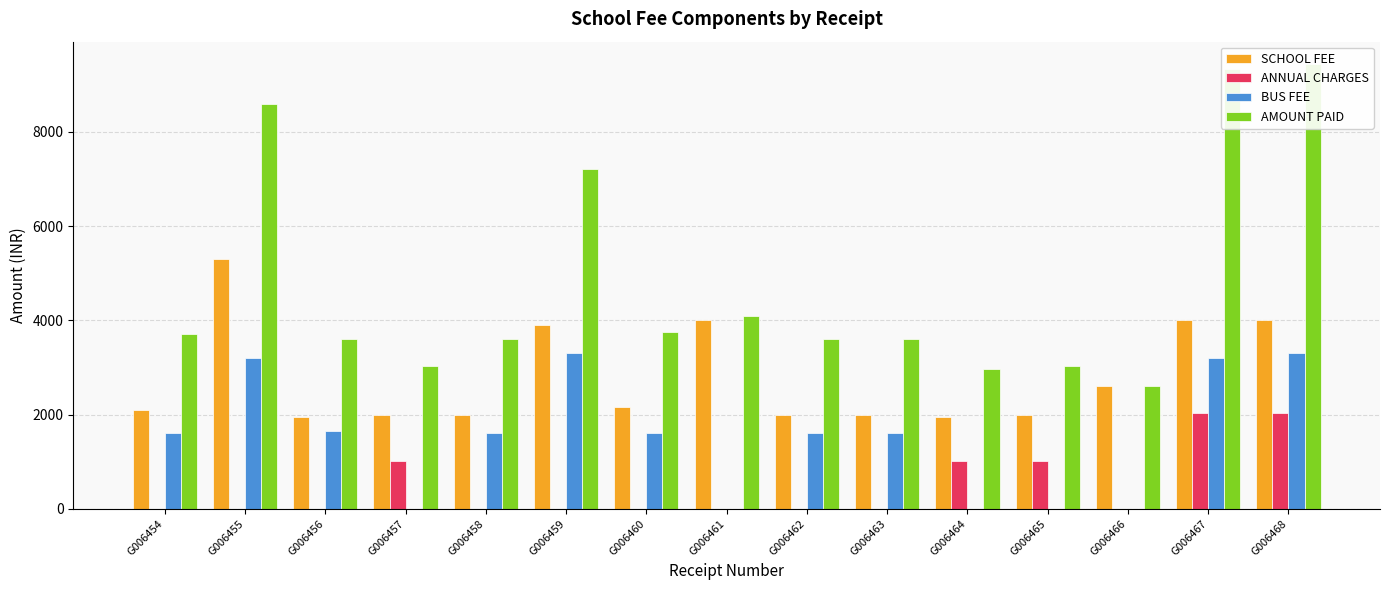

At how many categories does at least one series exceed 8596?

3